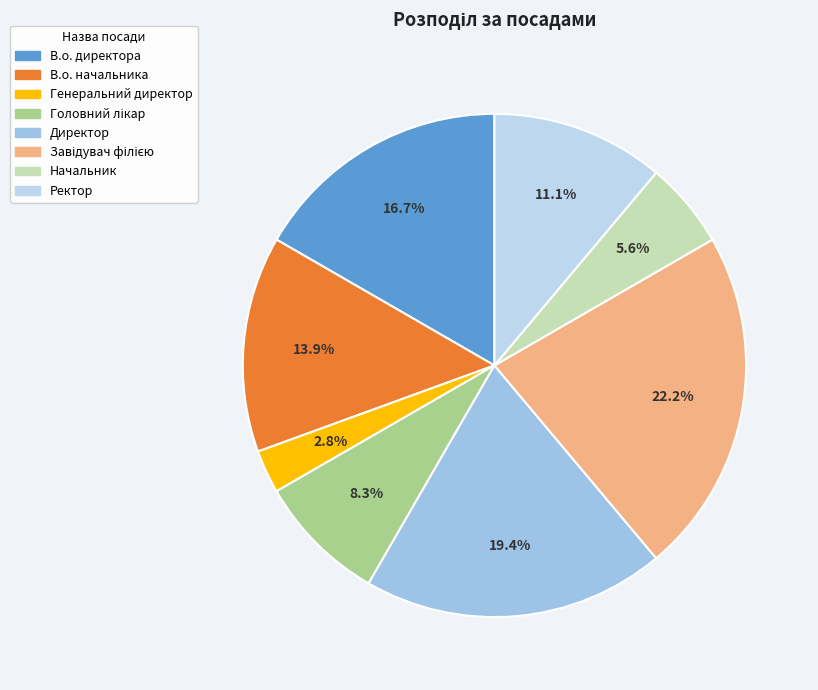

What portion of the pie excludes В.о. директора?

83.3%